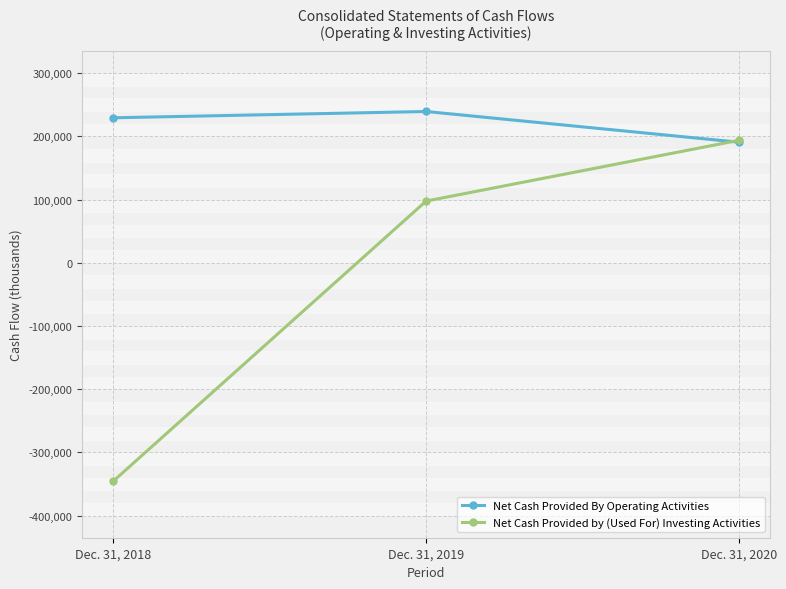

The value of Net Cash Provided by (Used For) Investing Activities at Dec. 31, 2020 is 193671. True or false?

True